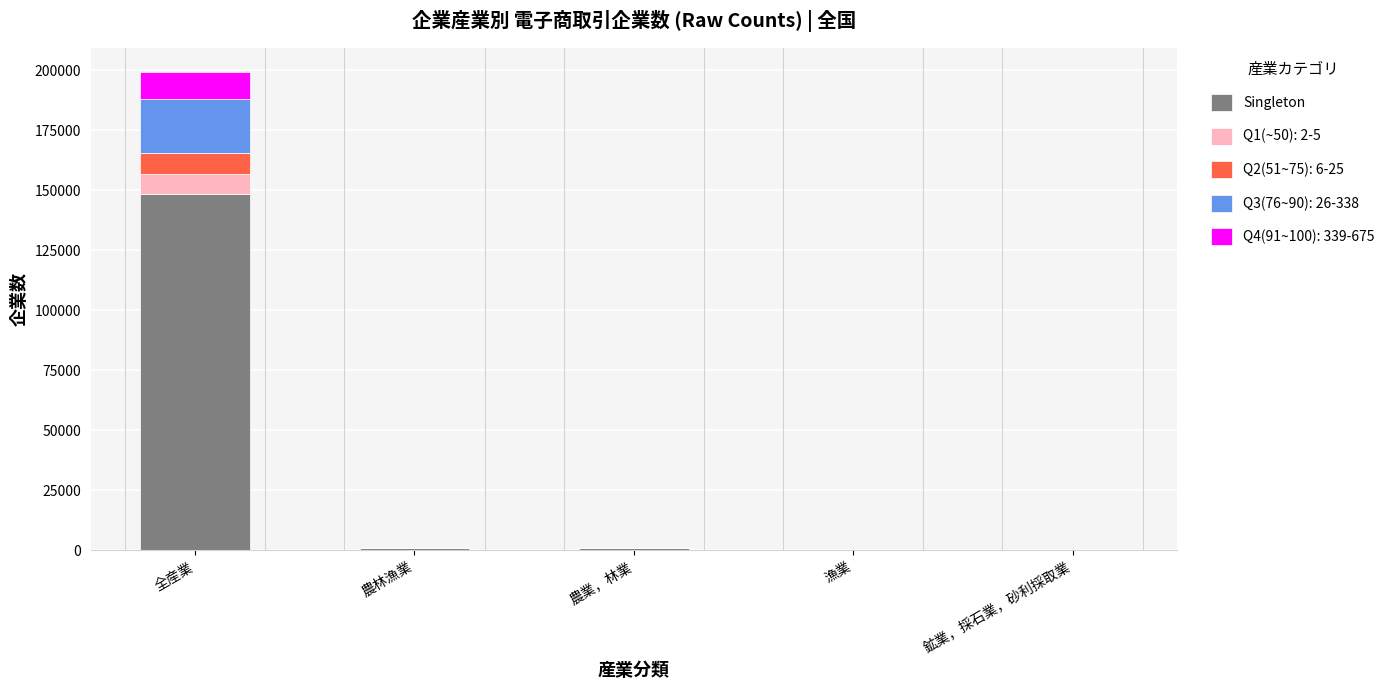

At which category is the sum across all series the highest?

全産業